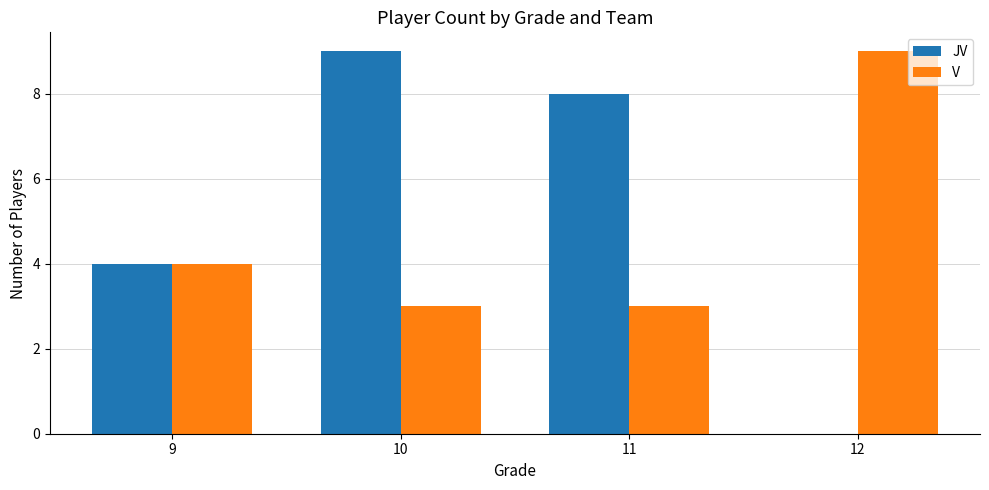

How many distinct data groups are displayed?

2